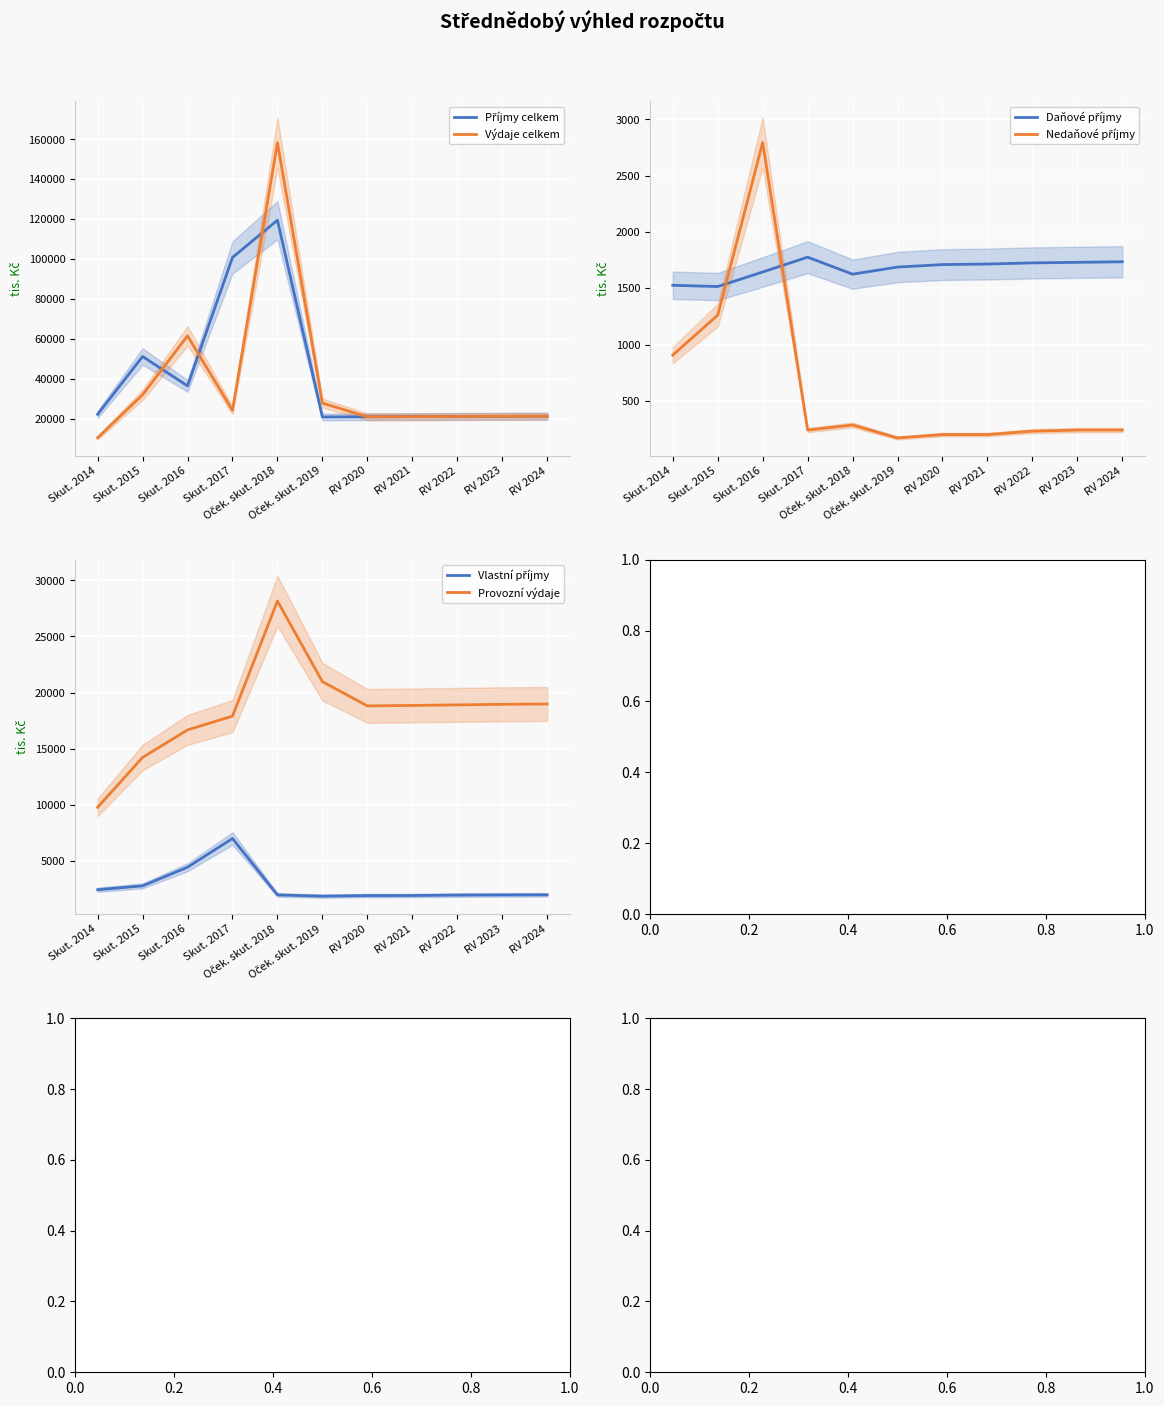

Which label corresponds to the smallest value in the chart?

Oček. skut. 2019